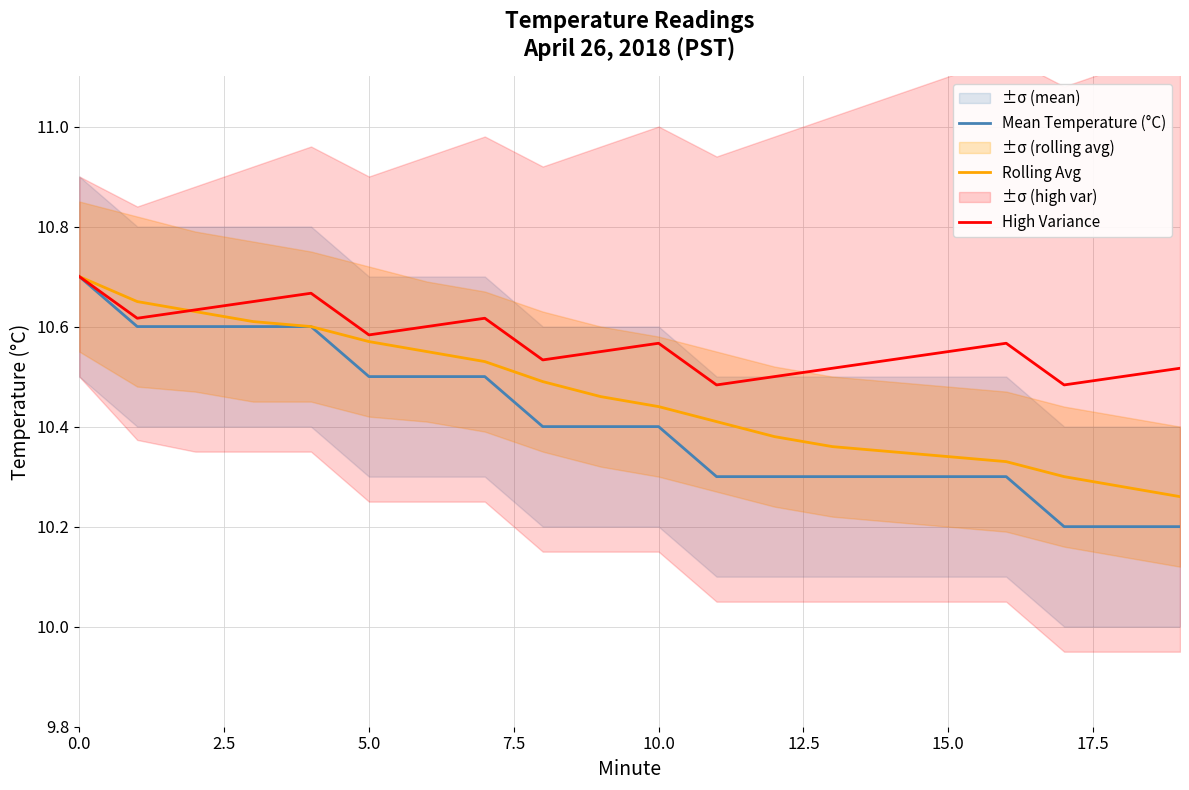

The High Variance series shows 5.8 at 5.0. True or false?

False